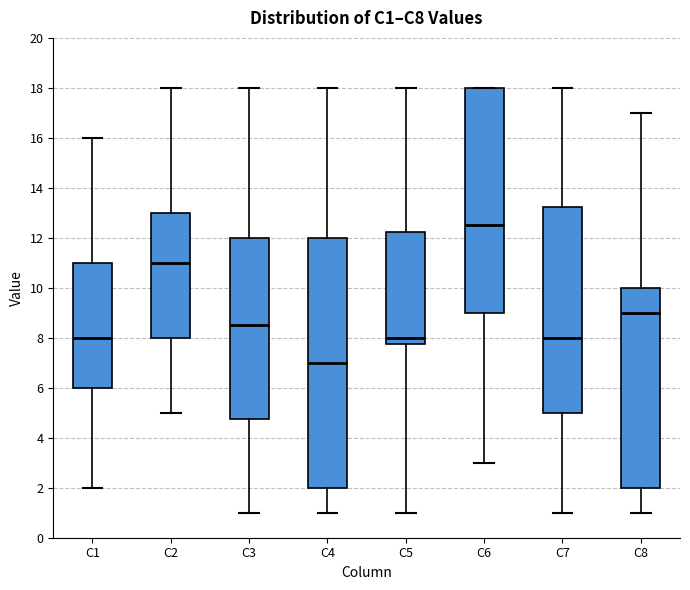

Reading left to right, read every box against the y-axis: the position of its median line, the range the box covers, and the ends of its whiskers. The values are not printed on the chart, so give them approximately, as read against the axis.

C1: median 8.0, box 6.0 to 11.0, whiskers 2.0 to 16.0
C2: median 11.0, box 8.0 to 13.0, whiskers 5.0 to 18.0
C3: median 8.6, box 4.8 to 12.0, whiskers 1.0 to 18.0
C4: median 7.0, box 2.0 to 12.0, whiskers 1.0 to 18.0
C5: median 8.0, box 7.8 to 12.2, whiskers 1.0 to 18.0
C6: median 12.6, box 9.0 to 18.0, whiskers 3.0 to 18.0
C7: median 8.0, box 5.0 to 13.2, whiskers 1.0 to 18.0
C8: median 9.0, box 2.0 to 10.0, whiskers 1.0 to 17.0